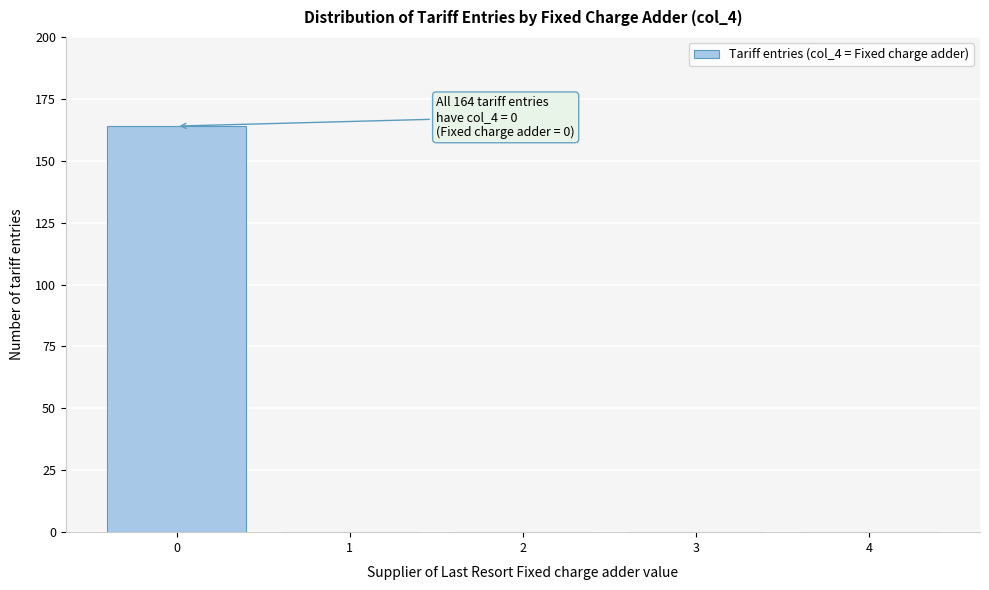

Reading right to left, what are all the values shown in this chart?

4=0	3=0	2=0	1=0	0=164